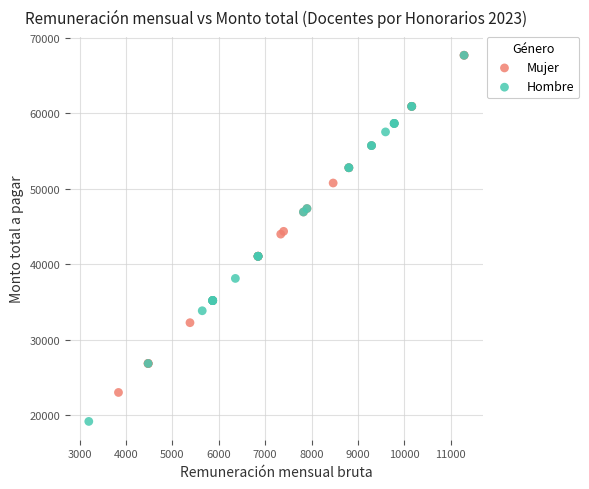

Which series contains the lowest Y value?

Hombre